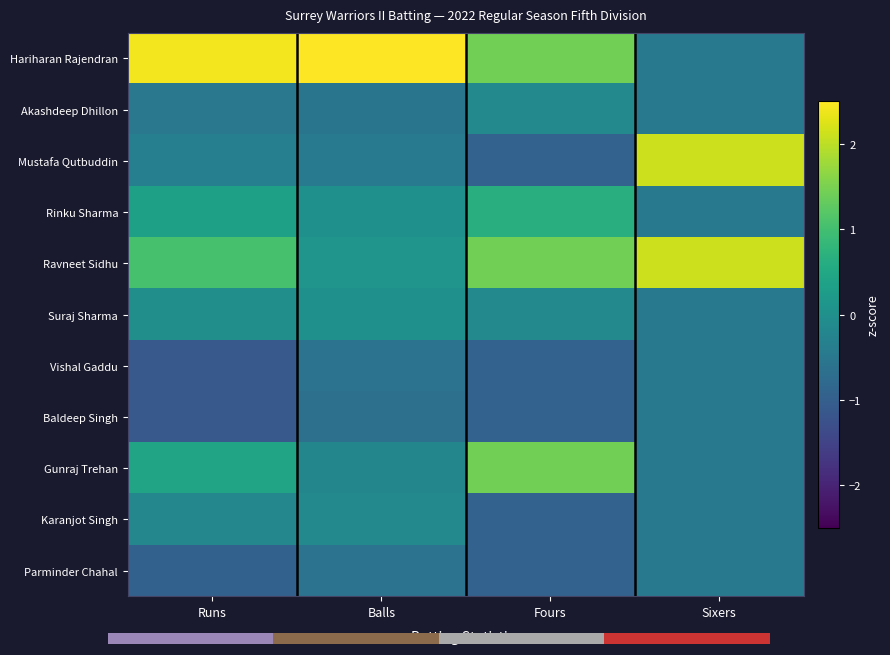

What is the difference between the second highest and minimum values in the Hariharan Rajendran series?

2.9